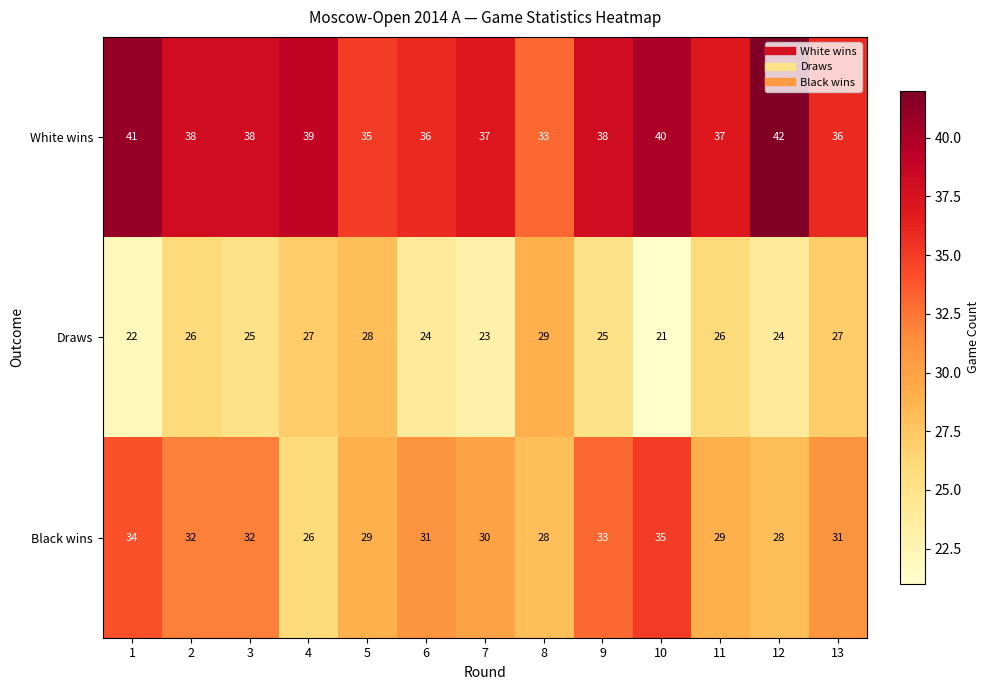

How many categories are shown in the chart?

13